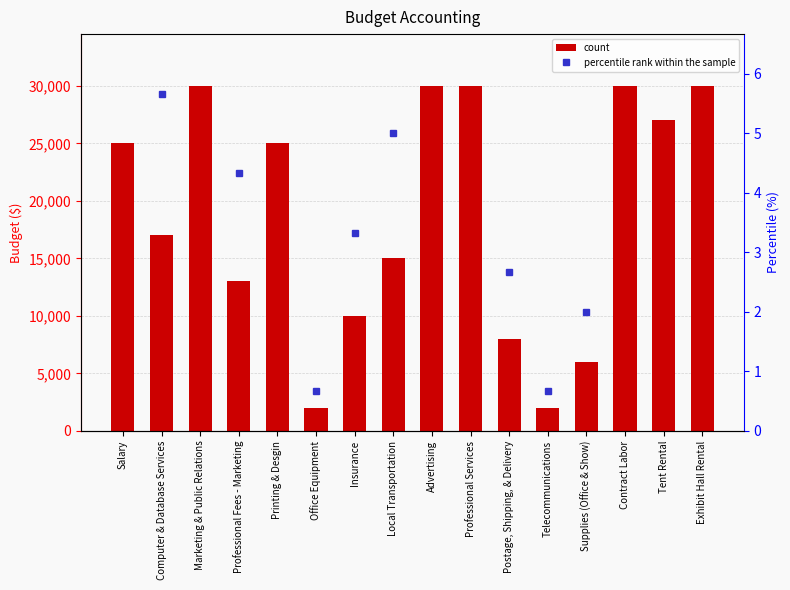

What is the label of the 3rd bar from the left?

Marketing & Public Relations